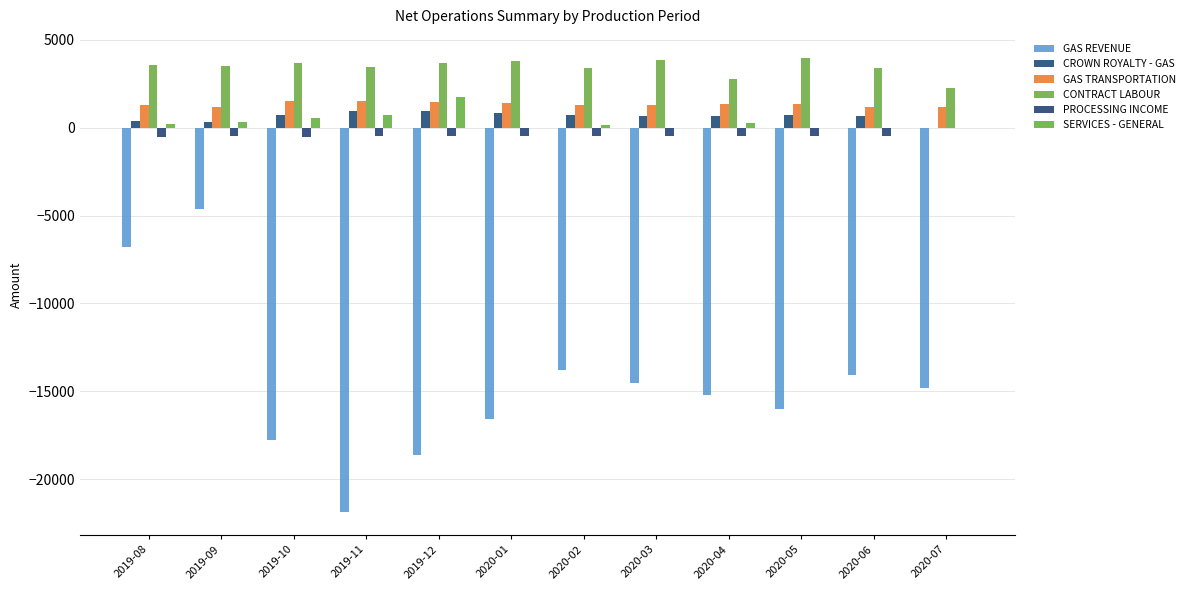

Which series has the largest total across all categories?

CONTRACT LABOUR